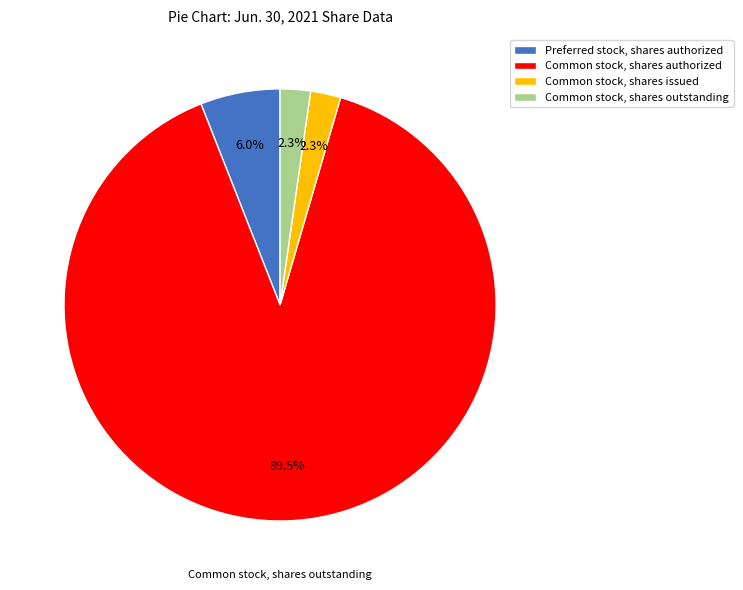

What is the largest slice in the pie chart?

Common stock, shares authorized